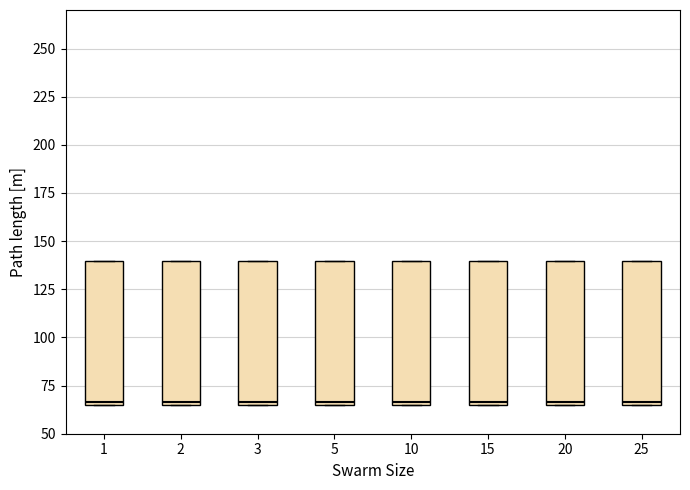

Where is the lower edge of the box at x = 2 on the y-axis? The values are not printed on the chart, so give them approximately, as read against the axis.

65